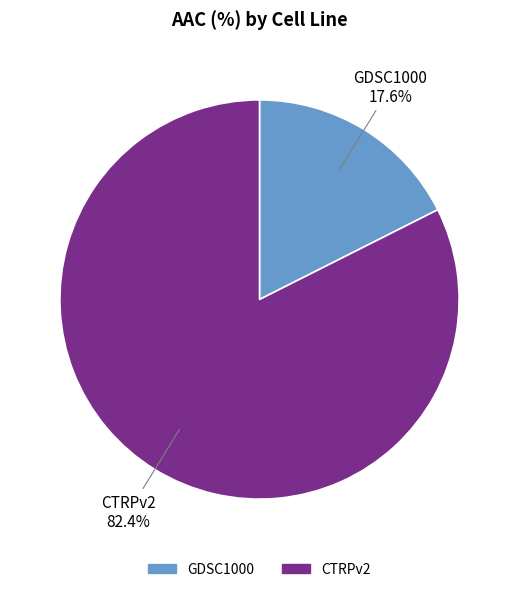

To the nearest percent, what is the difference between the GDSC1000 and CTRPv2 slice percentages?

65%